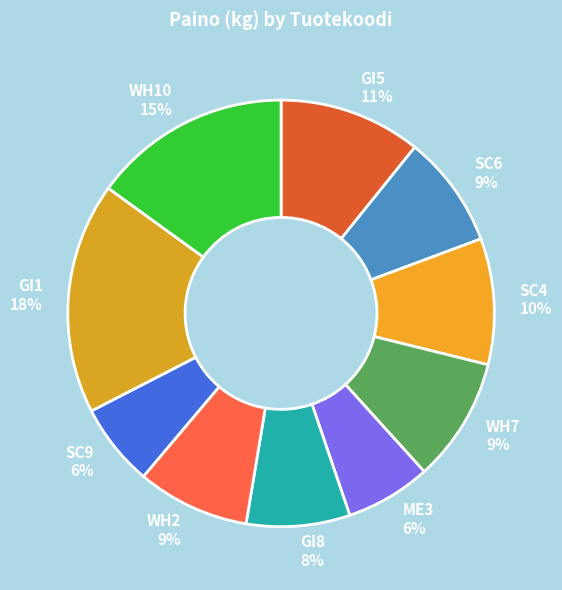

What percentage is the SC6 slice, to the nearest percent?

9%